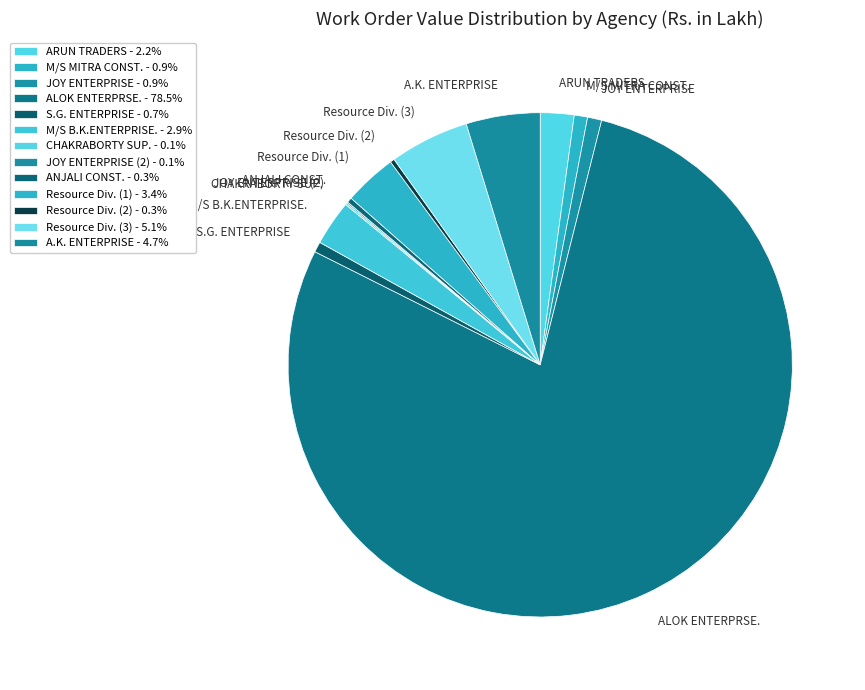

Does JOY ENTERPRISE represent more than half of the total?

No